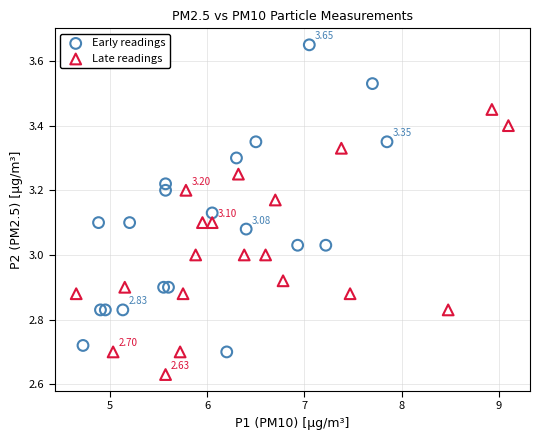

What are all the series names shown in the legend?

Early readings, Late readings